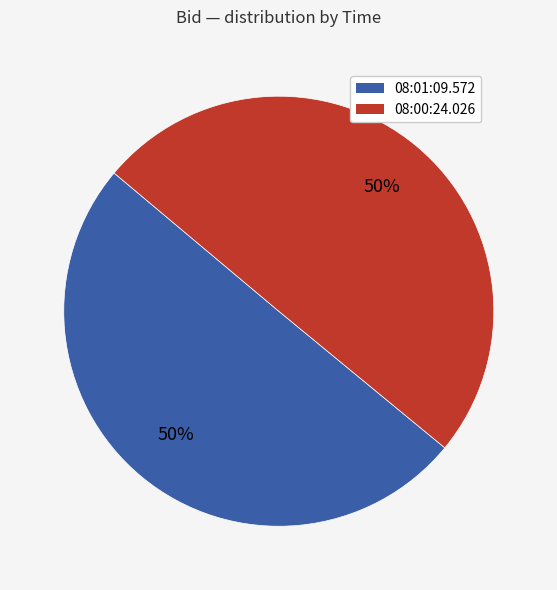

How many segments does this pie chart have?

2